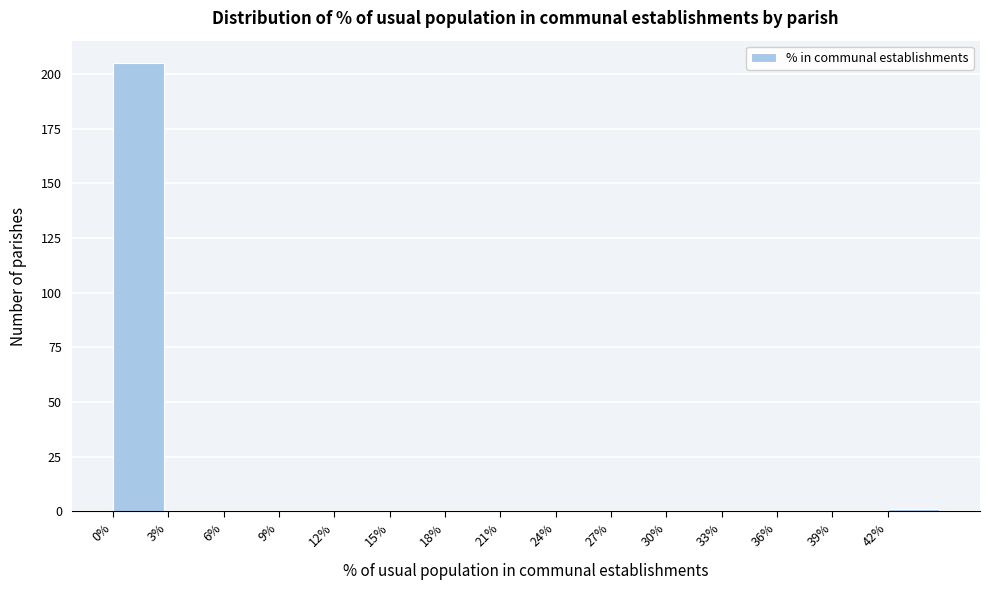

Reading left to right, transcribe this chart: for each bar, give the range it covers on the x-axis and its height. The values are not printed on the chart, so give them approximately, as read against the axis.

0 to 3: 205
3 to 6: 0
6 to 9: 0
9 to 12: 0
12 to 15: 0
15 to 18: 0
18 to 21: 0
21 to 24: 0
24 to 27: 0
27 to 30: 0
30 to 33: 0
33 to 36: 0
36 to 39: 0
39 to 42: 0
42 to 45: under 5